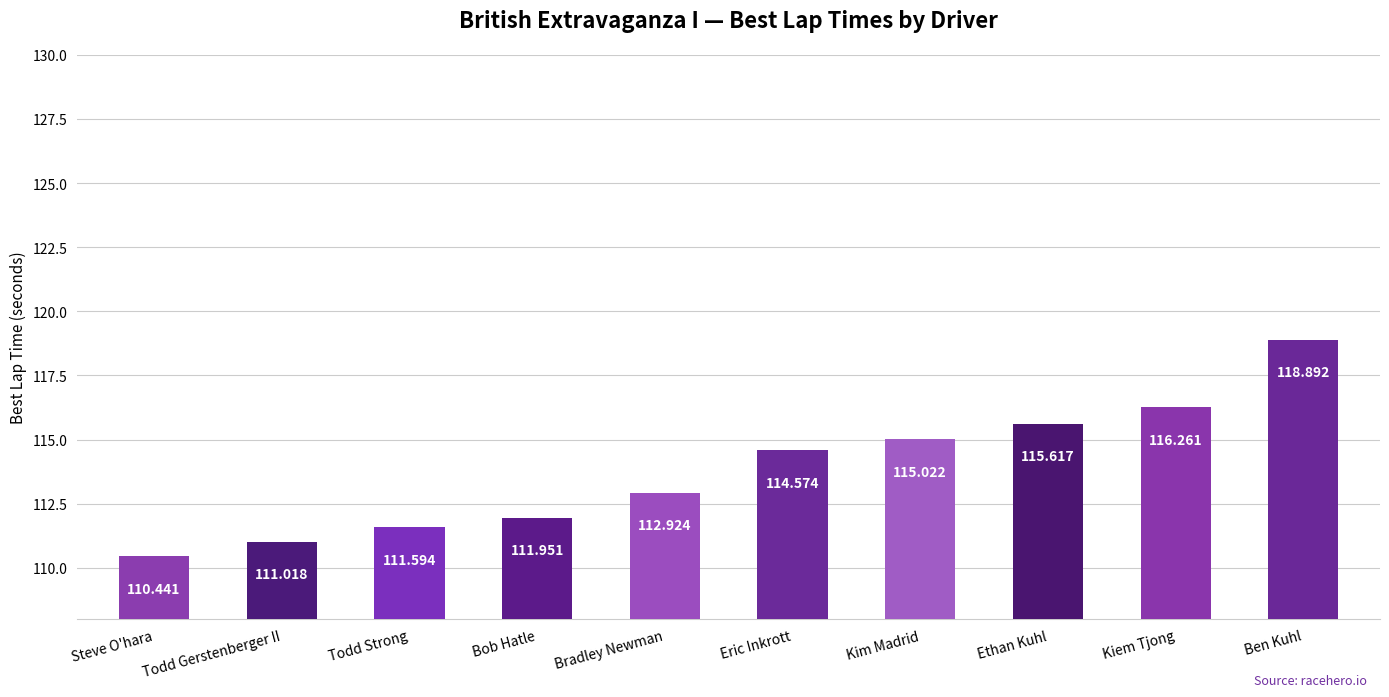

Rank the categories by value from lowest to highest.

Steve O'hara, Todd Gerstenberger II, Todd Strong, Bob Hatle, Bradley Newman, Eric Inkrott, Kim Madrid, Ethan Kuhl, Kiem Tjong, Ben Kuhl